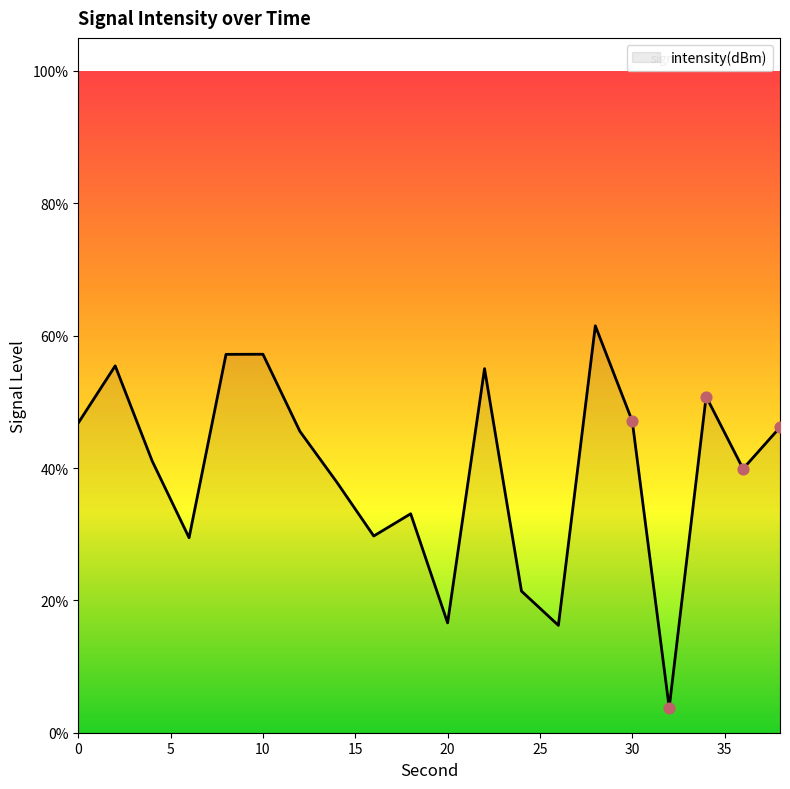

What is the smallest value displayed?

3.8